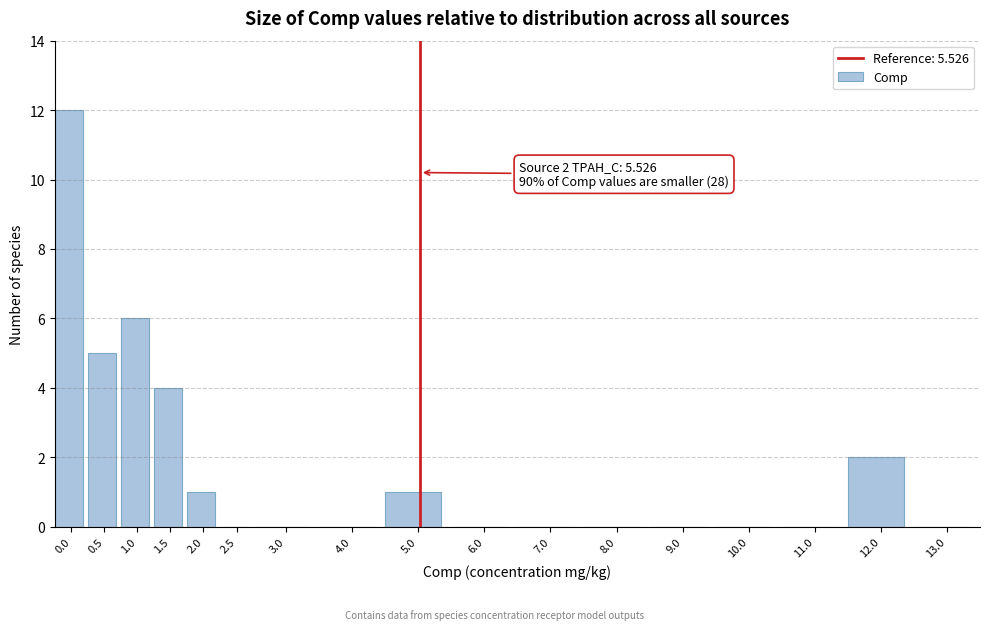

Reading left to right, extract all data points from this chart.

0.0=12	0.5=5	1.0=6	1.5=4	2.0=1	2.5=0	3.0=0	4.0=0	5.0=1	6.0=0	7.0=0	8.0=0	9.0=0	10.0=0	11.0=0	12.0=2	13.0=0